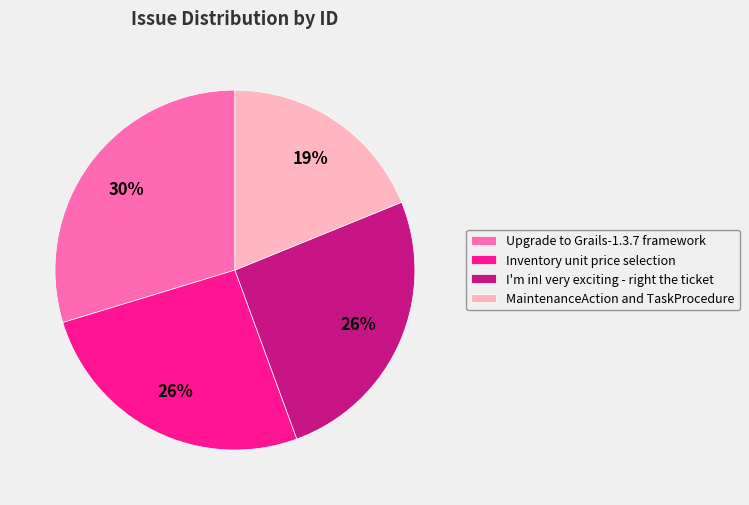

Which has a higher value, Inventory unit price selection or Upgrade to Grails-1.3.7 framework?

Upgrade to Grails-1.3.7 framework